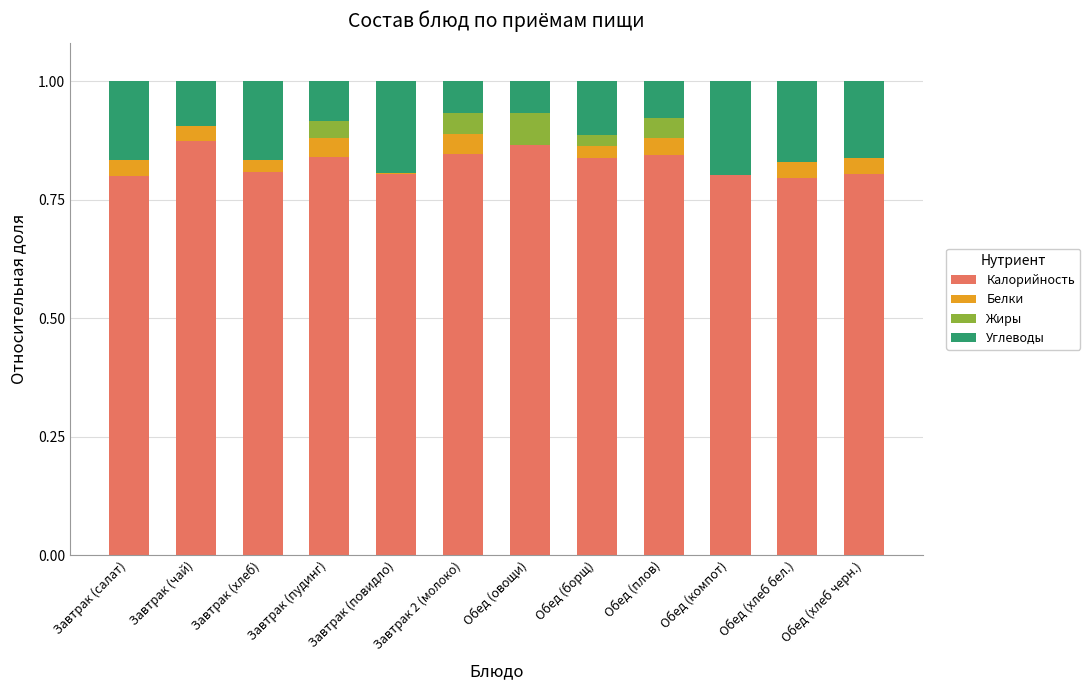

Is it true that Калорийность equals 0.8 at Завтрак (салат)?

True